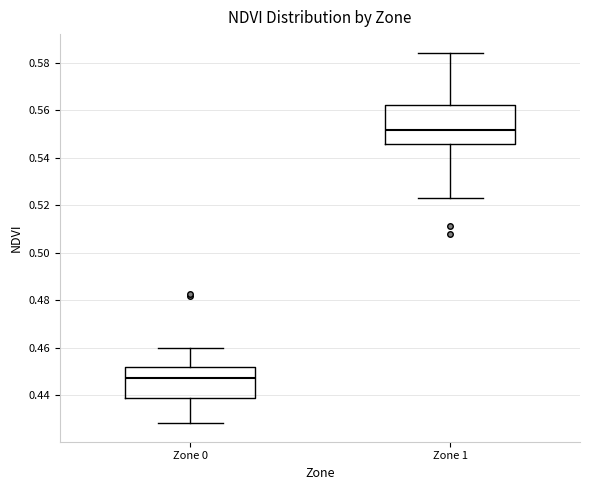

Reading left to right, transcribe this box plot: for each box, give where its median line is, the range the box spans, and where its two whiskers end, as read against the y-axis. The values are not printed on the chart, so give them approximately, as read against the axis.

Zone 0: median 0.448, box 0.438 to 0.452, whiskers 0.428 to 0.460
Zone 1: median 0.552, box 0.546 to 0.562, whiskers 0.524 to 0.584